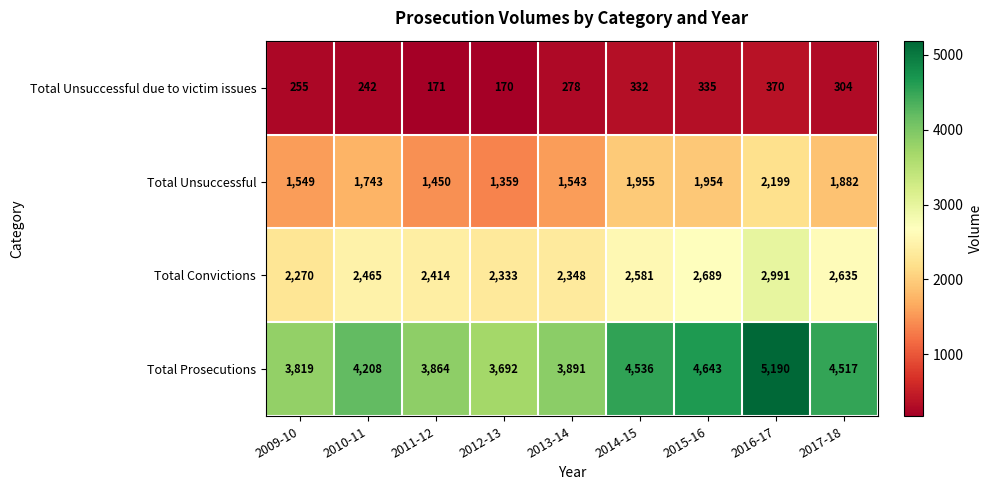

Which series changed the most between 2010-11 and 2017-18?

Total Prosecutions